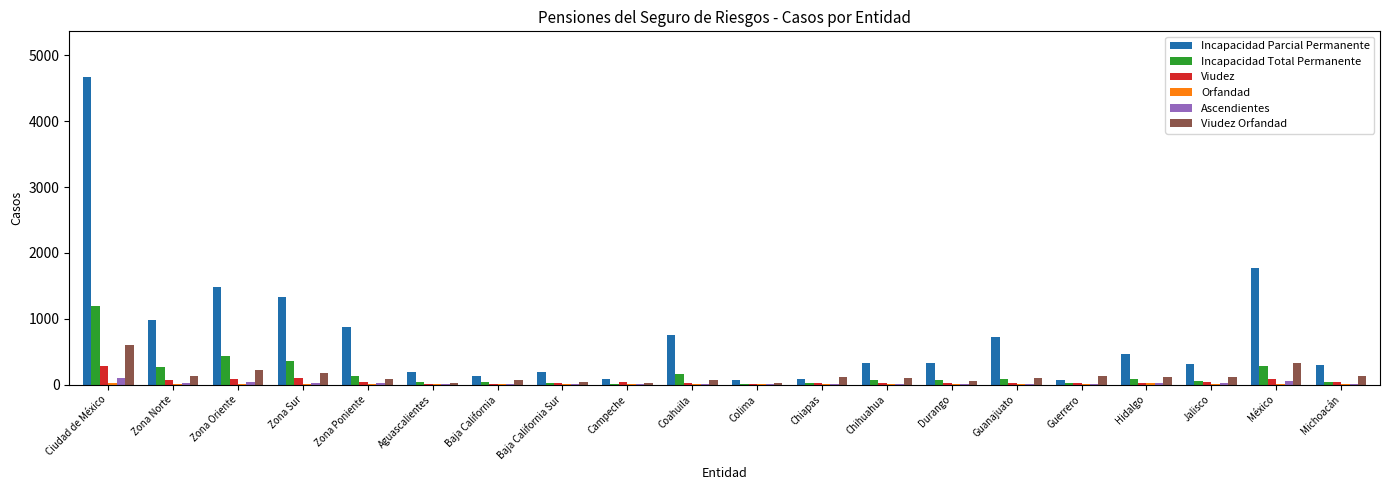

Which series has the largest range (max minus min)?

Incapacidad Parcial Permanente